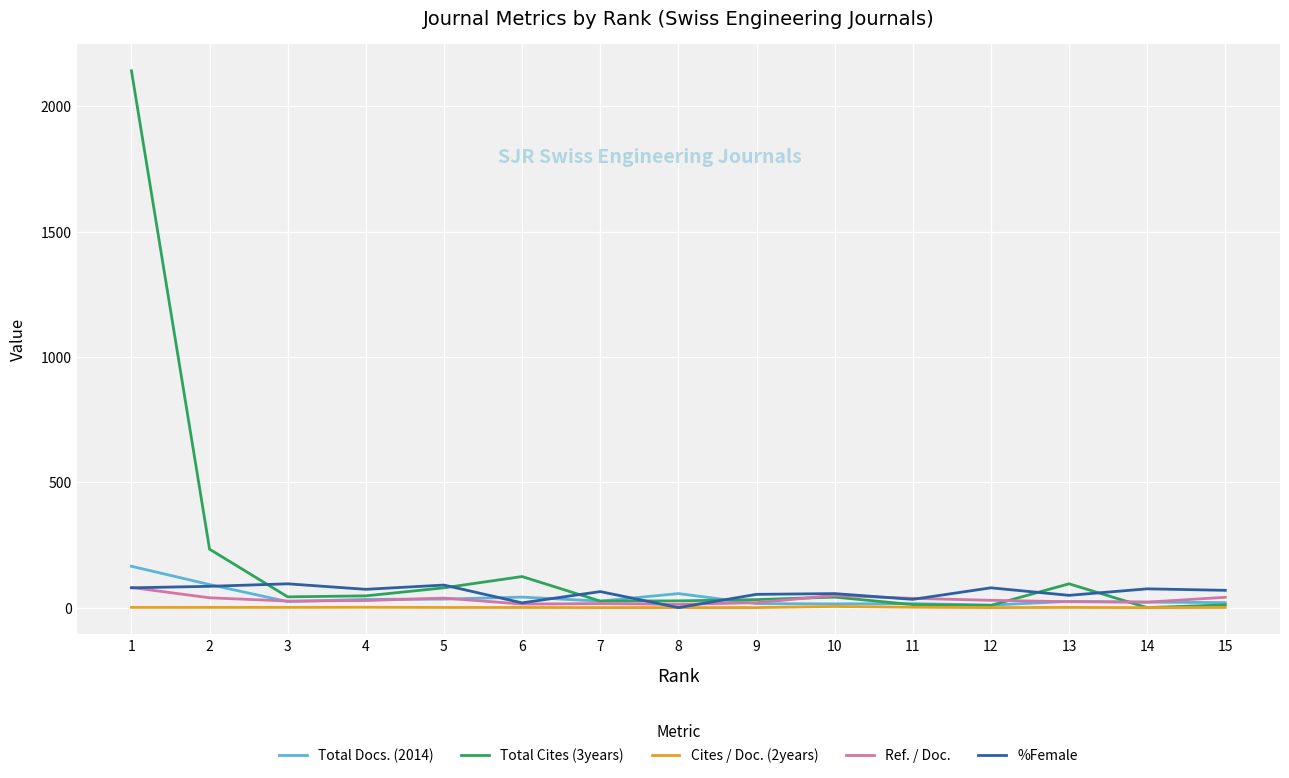

At which category does the chart reach its peak across all series?

1